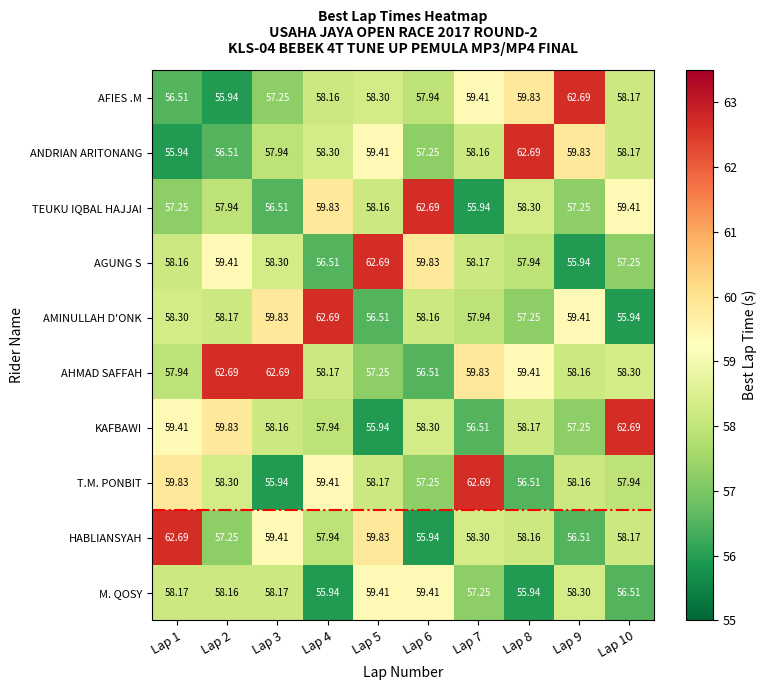

Which series has the largest total across all categories?

AHMAD SAFFAH